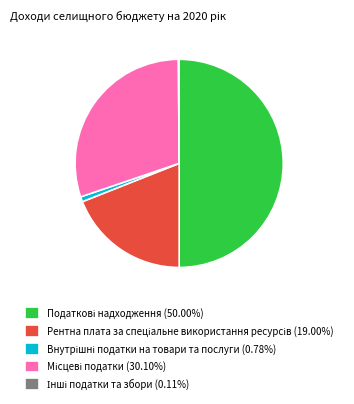

To the nearest percent, what is the difference between the largest and smallest slice percentages?

50%